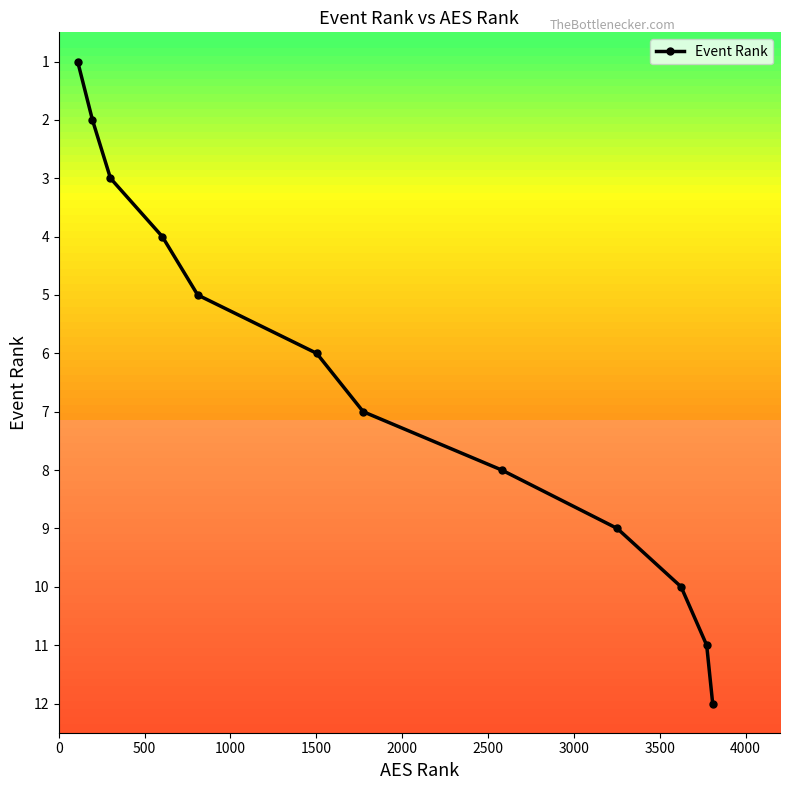

What is the maximum value shown in the chart?

12